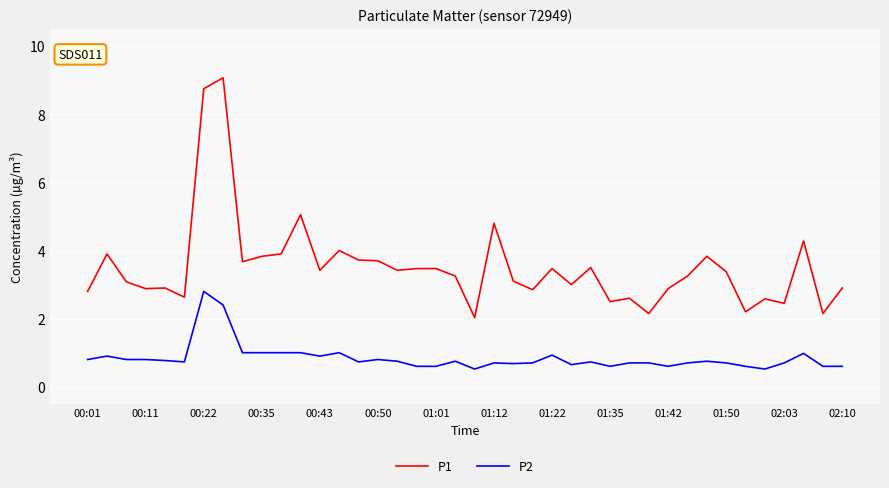

Is this an area chart (filled region under the line)?

No